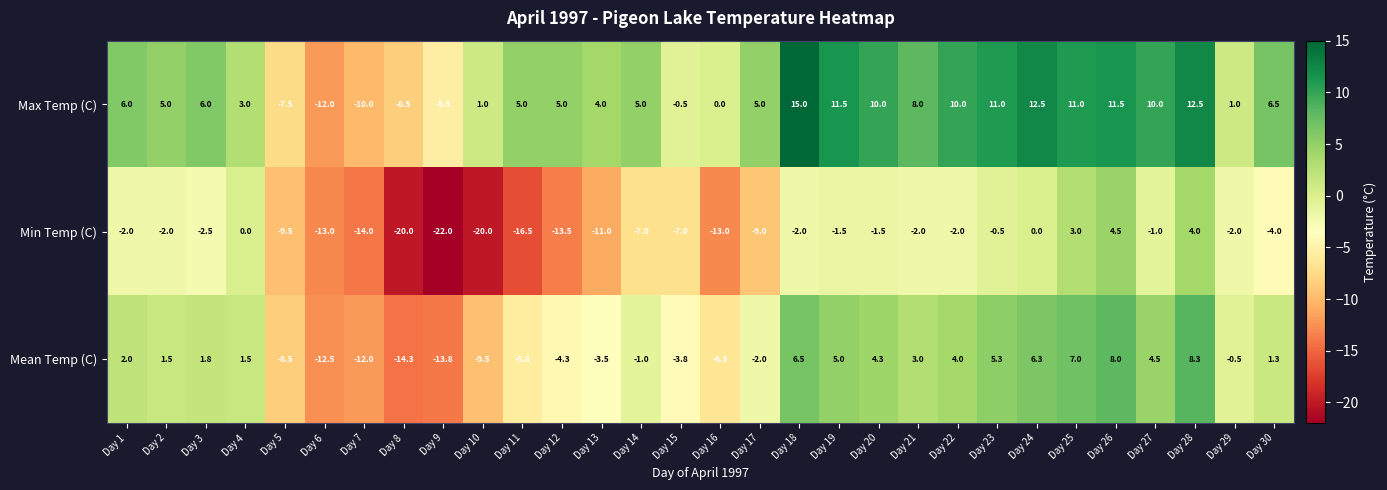

What is the maximum value for Max Temp (C)?

15.0